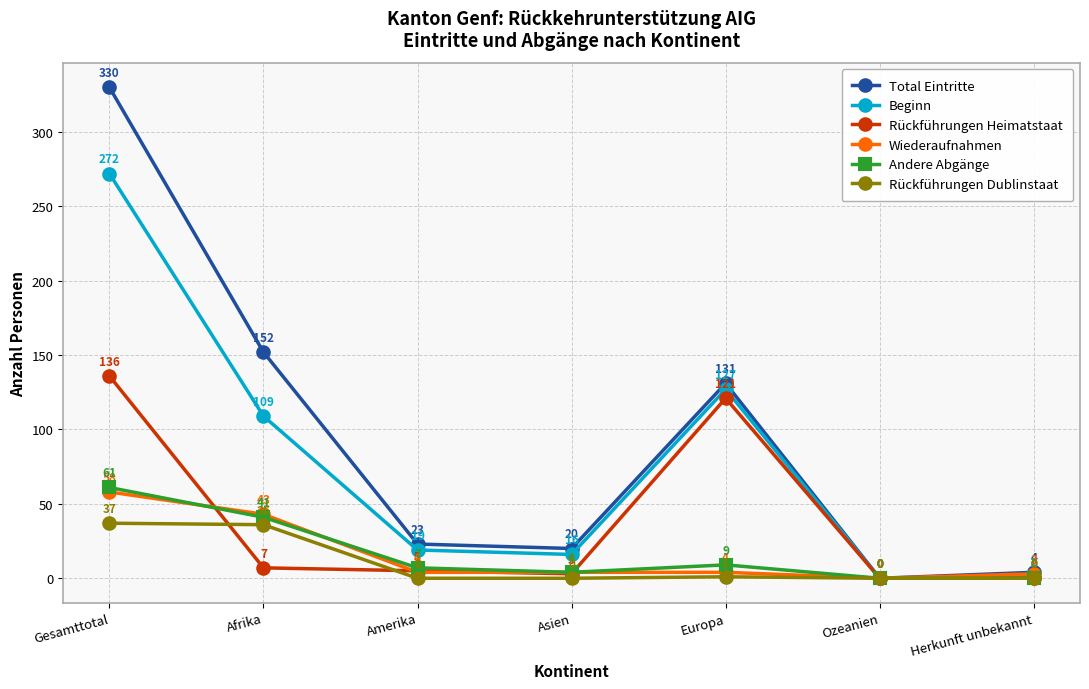

True or false: Rückführungen Heimatstaat has more than 0 interior local peaks.

True